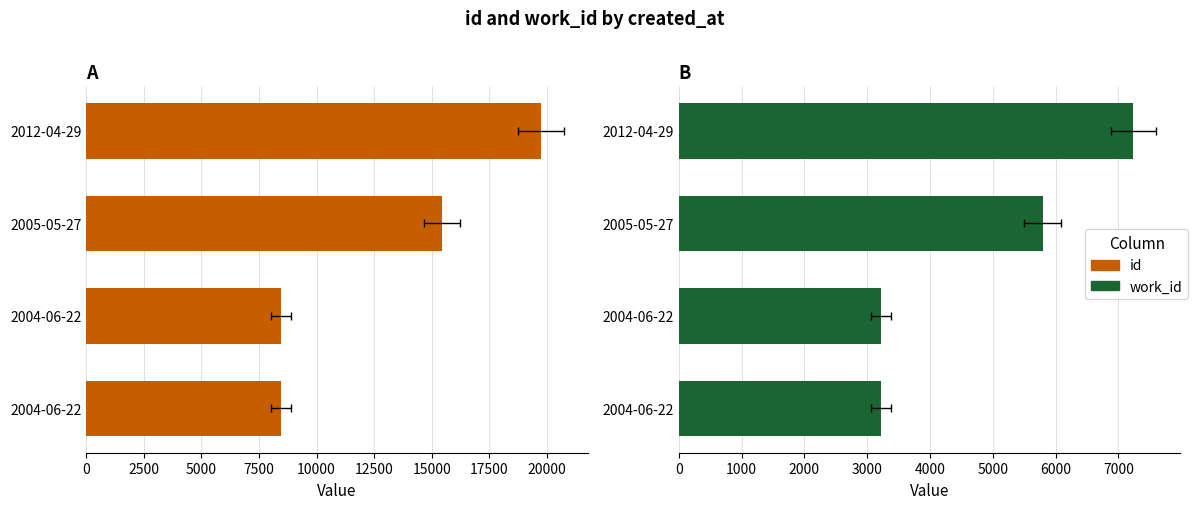

Count the work_id values in the range 3216 to 7238.

4